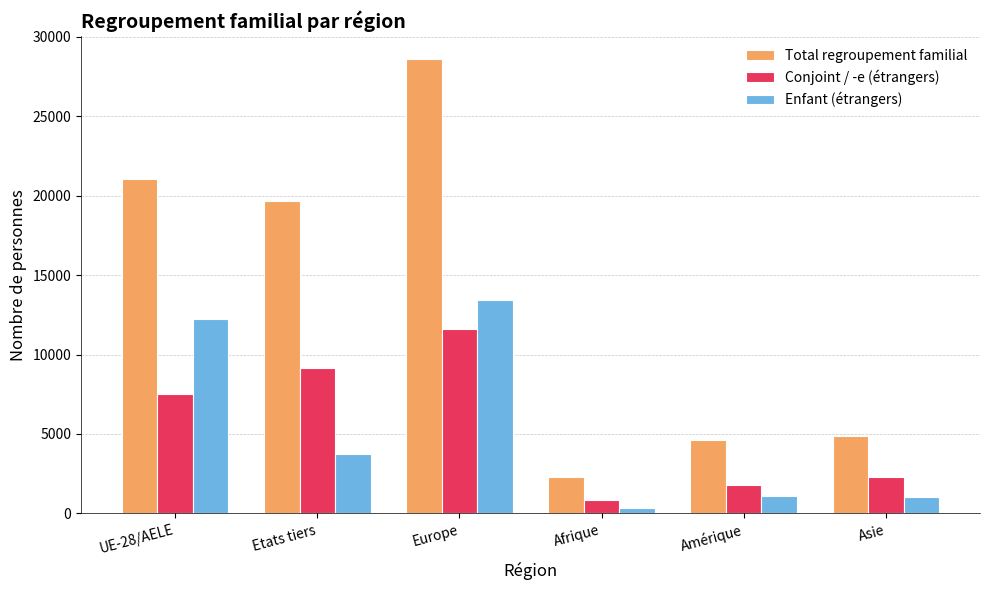

Read the Conjoint / -e (étrangers) value at Amérique, to the nearest 100.

1800